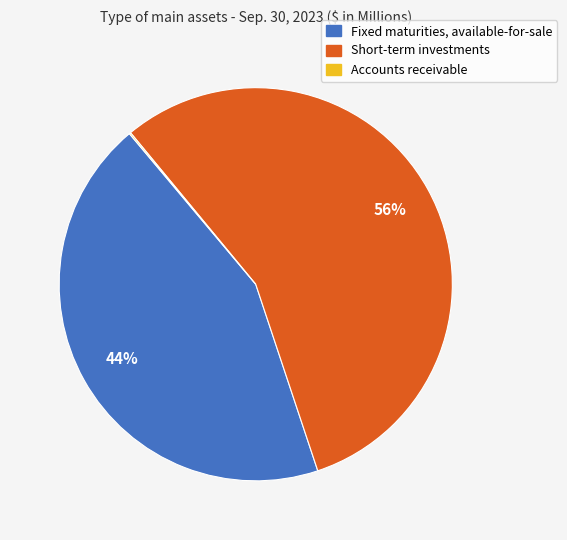

Which slice represents more than half of the pie?

Short-term investments